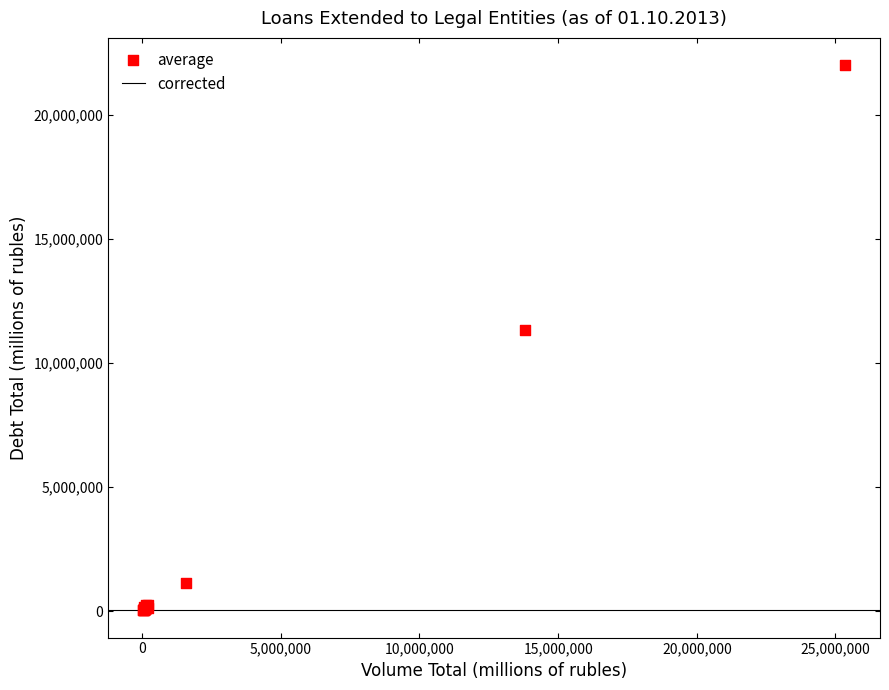

What Y value in the scatter plot is closest to 11028589?

11353250